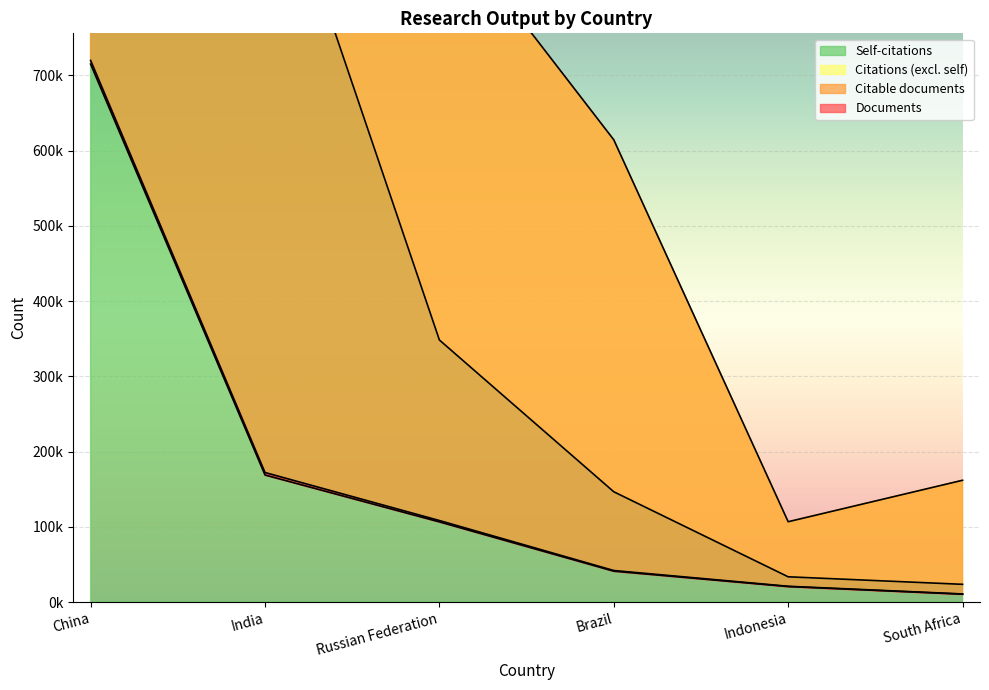

Count the number of categories in the chart.

6